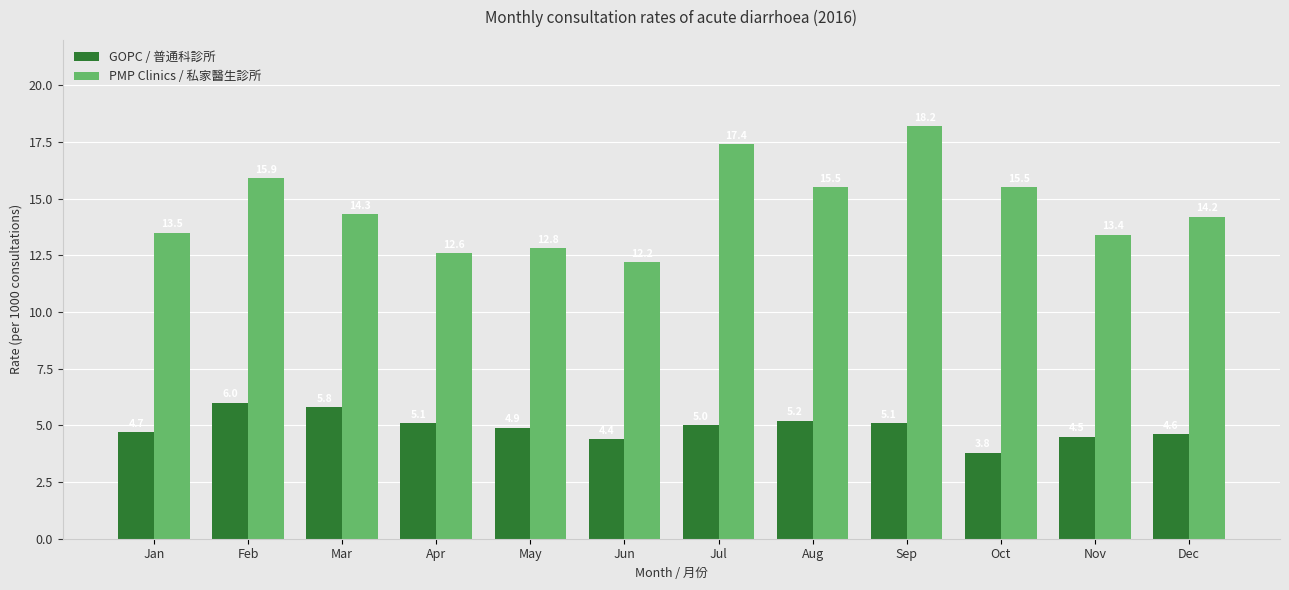

Reading left to right, list all the values displayed in this chart.

GOPC / 普通科診所: 4.7	6.0	5.8	5.1	4.9	4.4	5.0	5.2	5.1	3.8	4.5	4.6
PMP Clinics / 私家醫生診所: 13.5	15.9	14.3	12.6	12.8	12.2	17.4	15.5	18.2	15.5	13.4	14.2